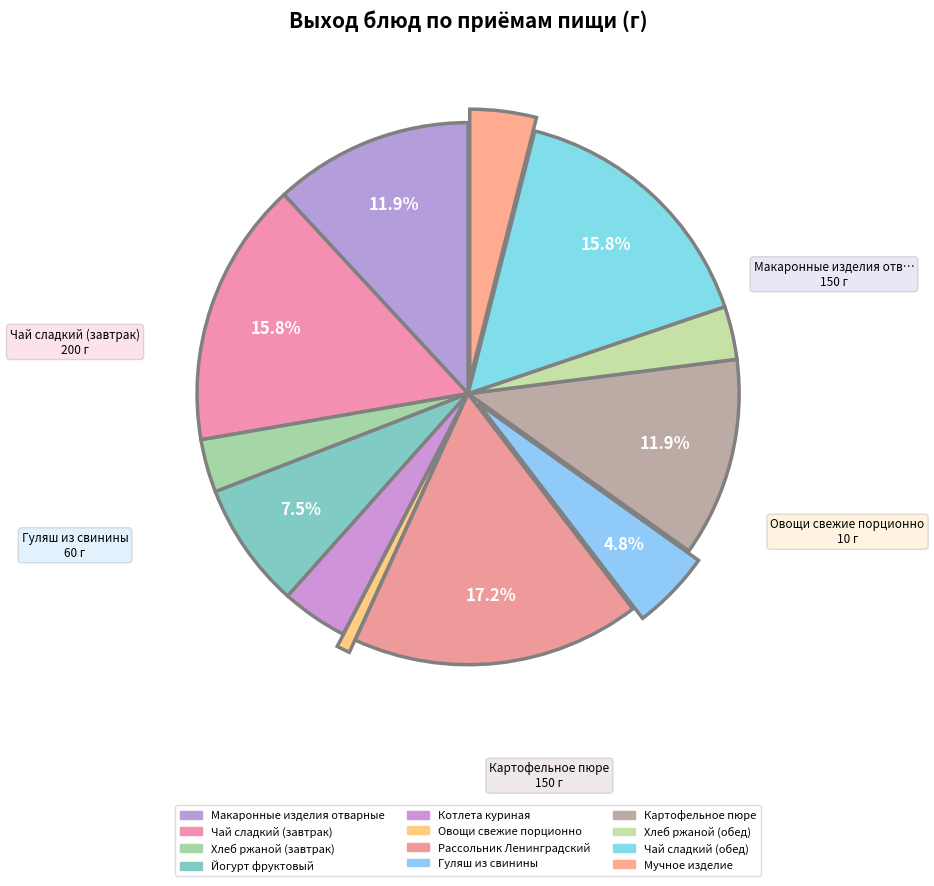

Count the number of slices in the pie.

12